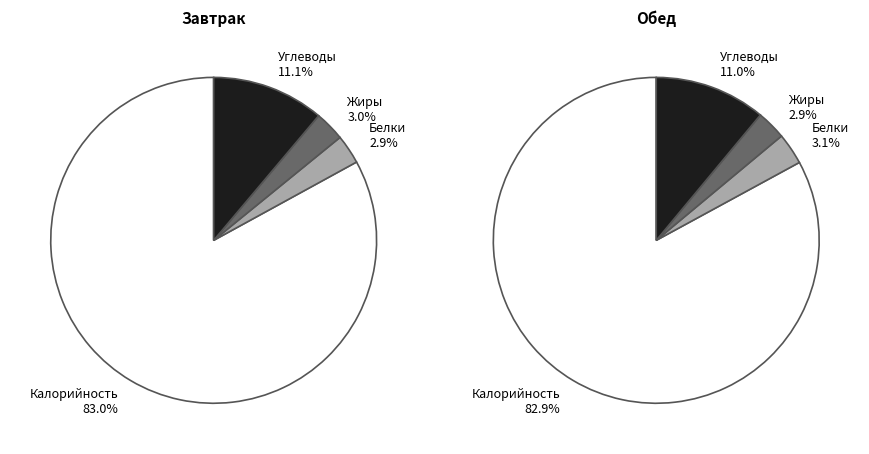

Is it true that Белки is 17% of the pie?

False